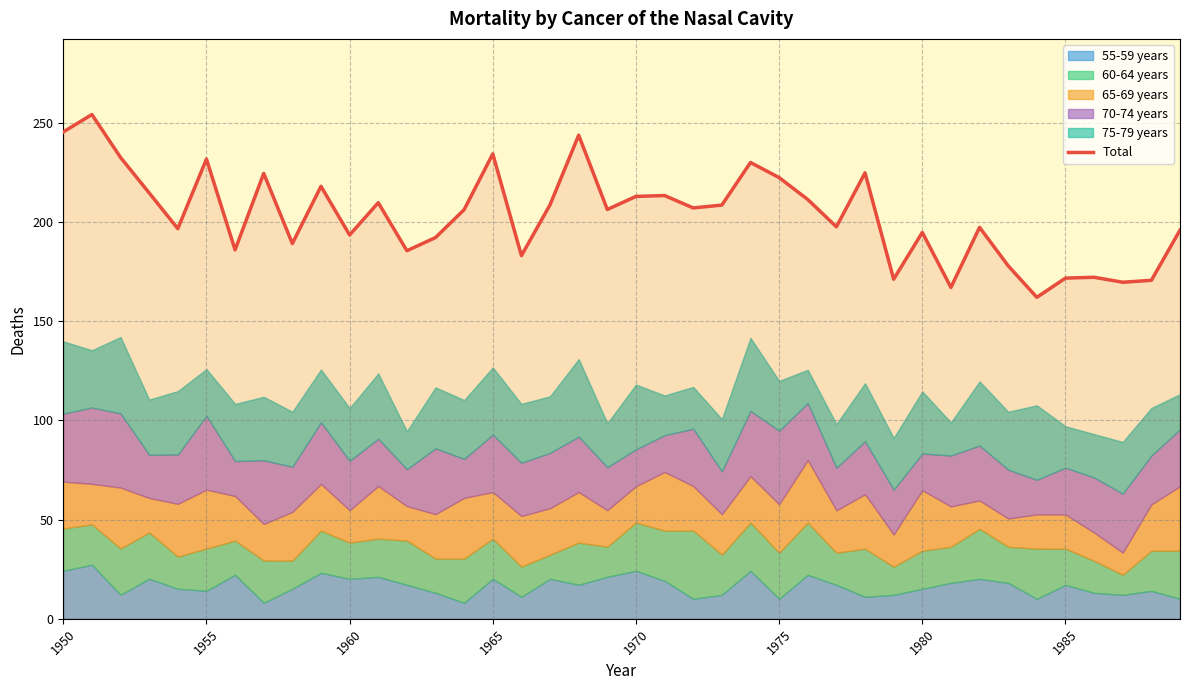

True or false: there are more than 1 points higher than both neighbors.

True